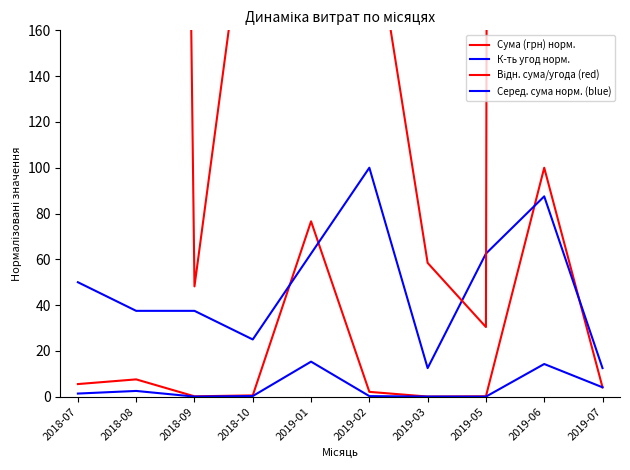

List the series in order of their peak value, highest first.

Відн. сума/угода (red), Сума (грн) норм., К-ть угод норм., Серед. сума норм. (blue)